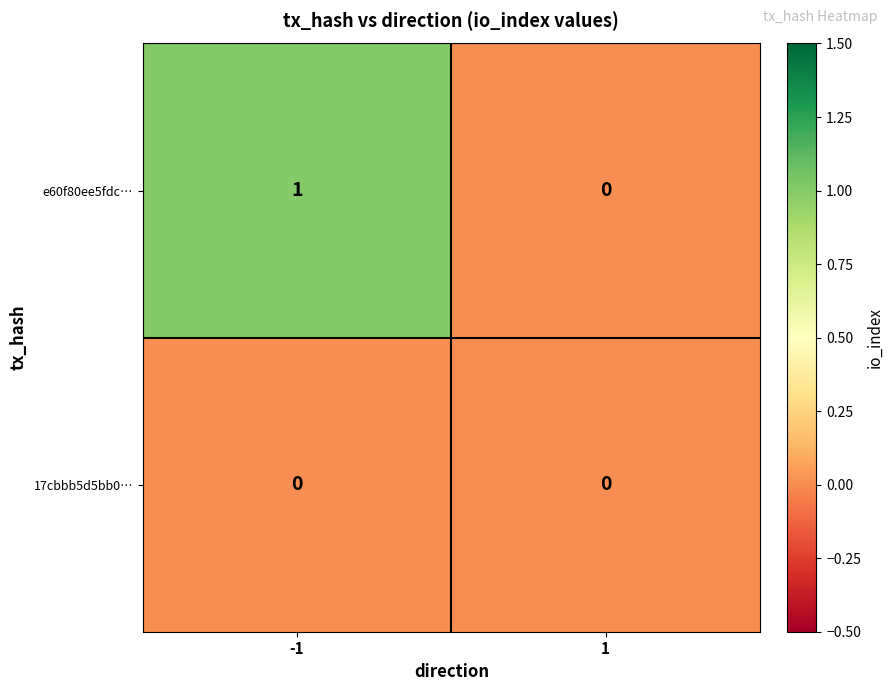

How many categories are shown in the chart?

2